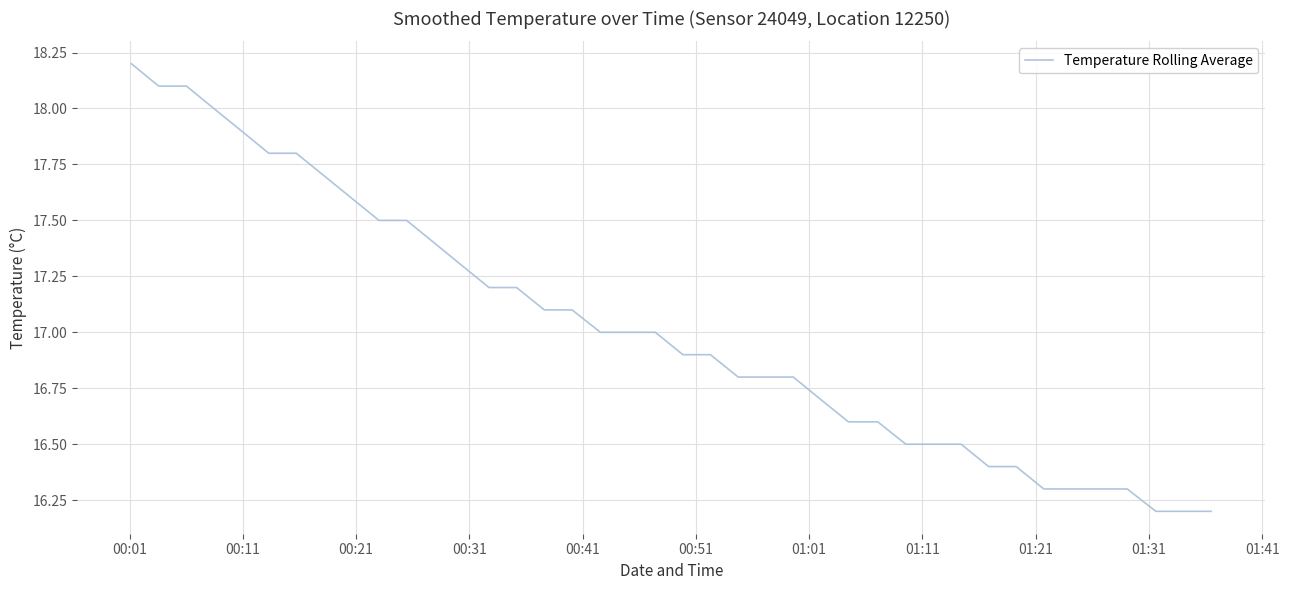

What is the smallest value displayed?

16.2